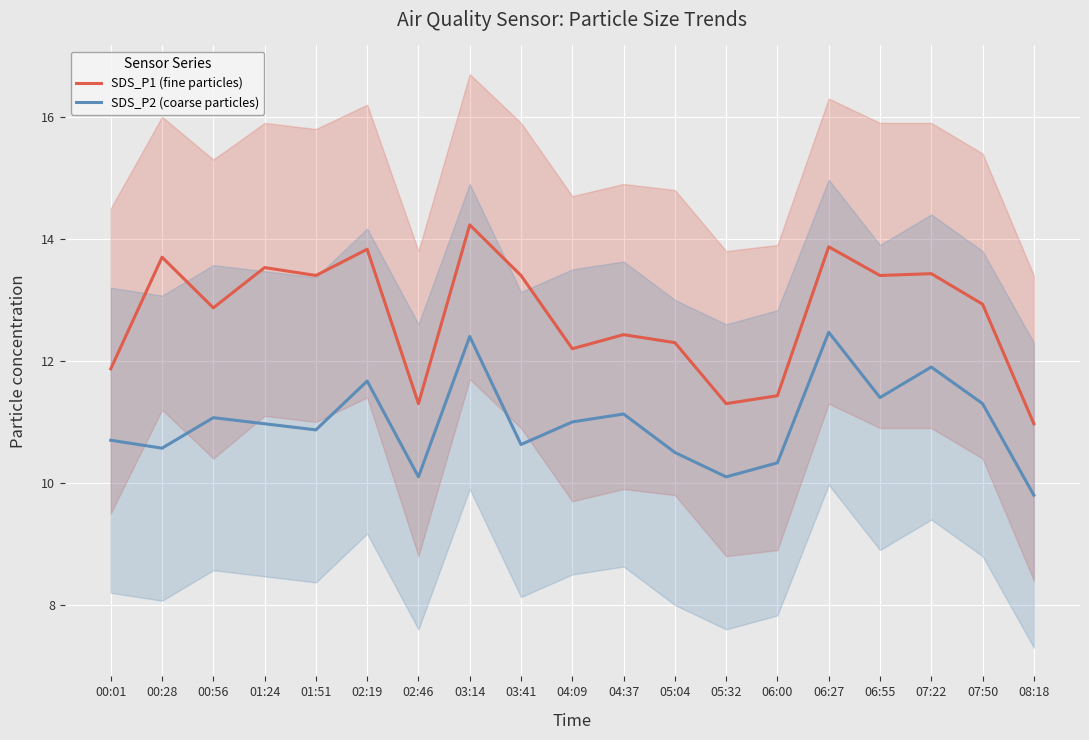

List the series in order of their peak value, lowest first.

SDS_P2 (coarse particles), SDS_P1 (fine particles)